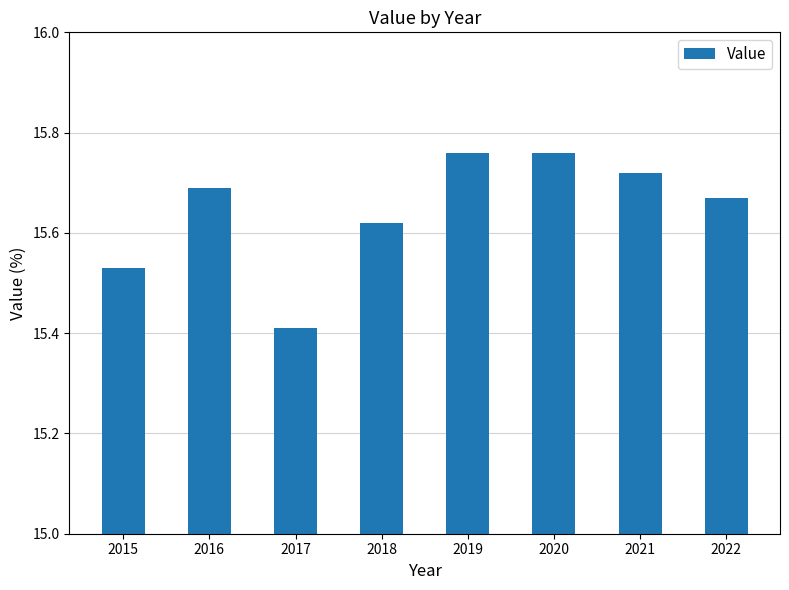

What is the minimum value shown in the chart?

15.4